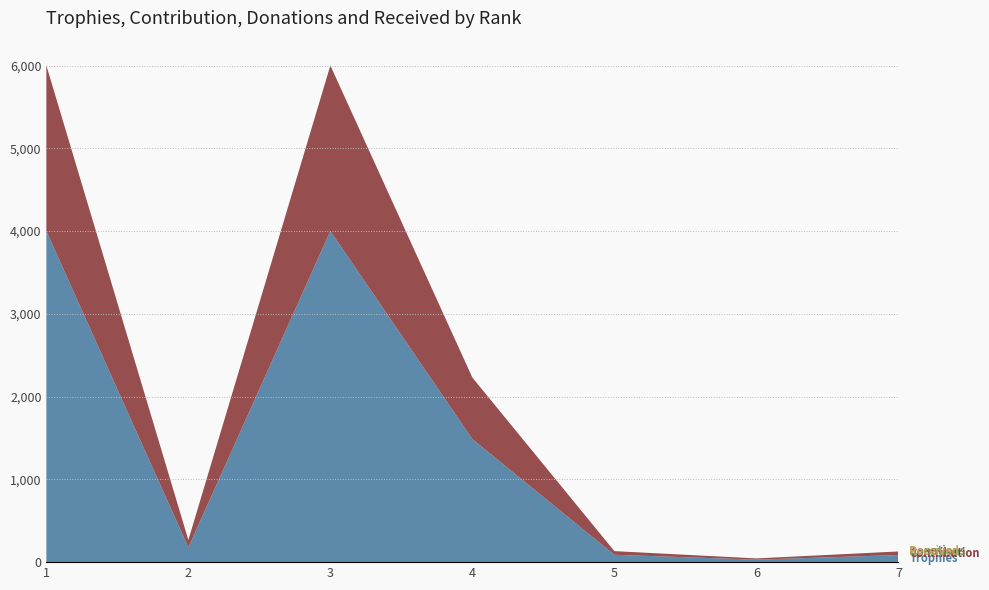

Reading left to right, extract all data points from this chart.

Trophies: 4001	178	4001	1487	89	30	86
Contribution: 2000	89	2000	743	44	15	43
Donations: 0	0	0	0	0	0	0
Received: 0	0	0	0	0	0	0